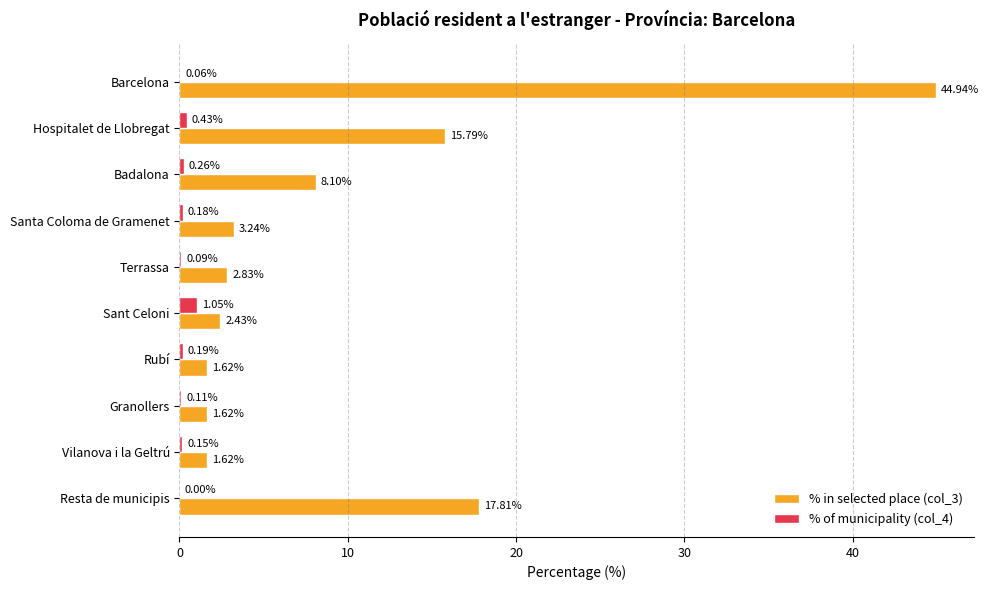

Where is % of municipality (col_4) nearest to the value 0?

Resta de municipis